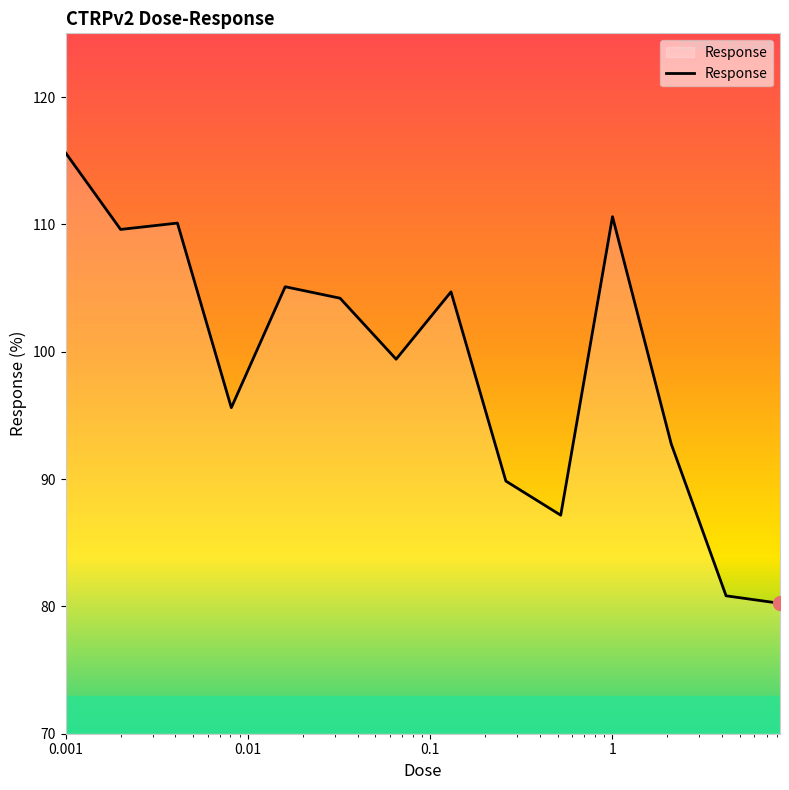

What is the minimum value shown in the chart?

80.2